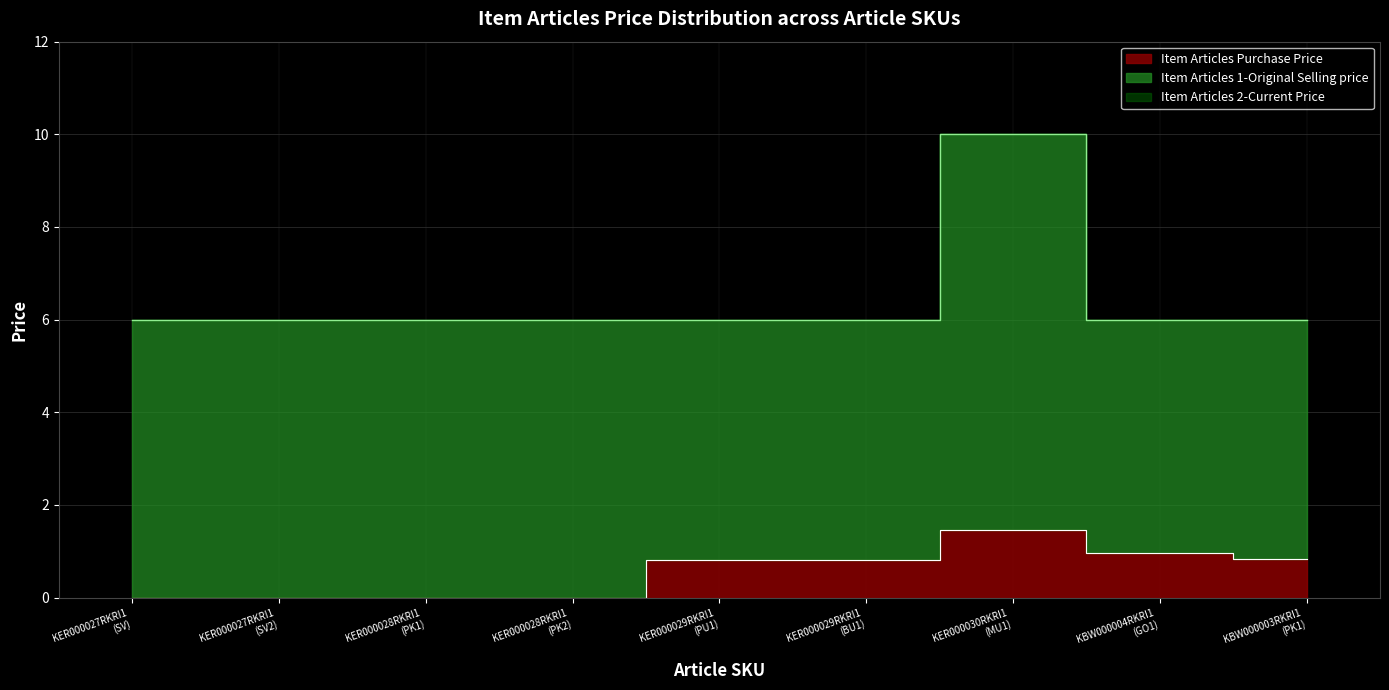

What is the average value of the Item Articles 2-Current Price series?

6.4